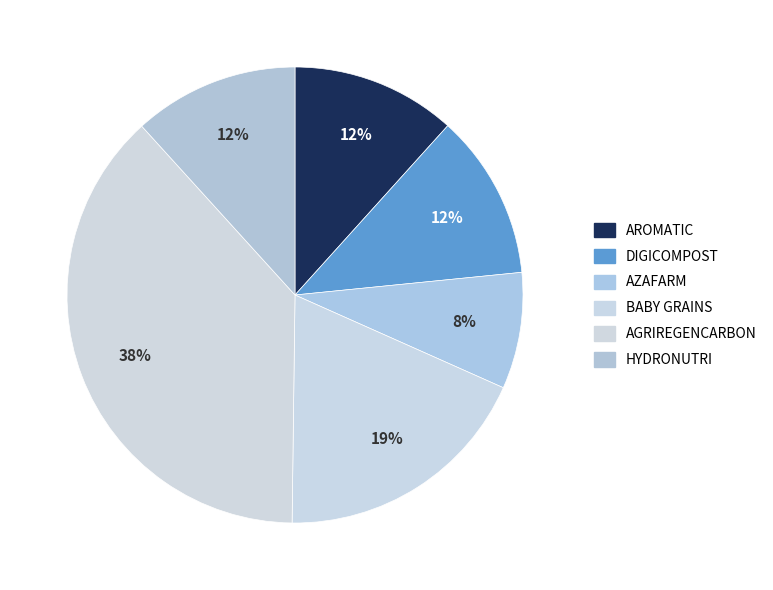

Does any single category account for the majority?

No